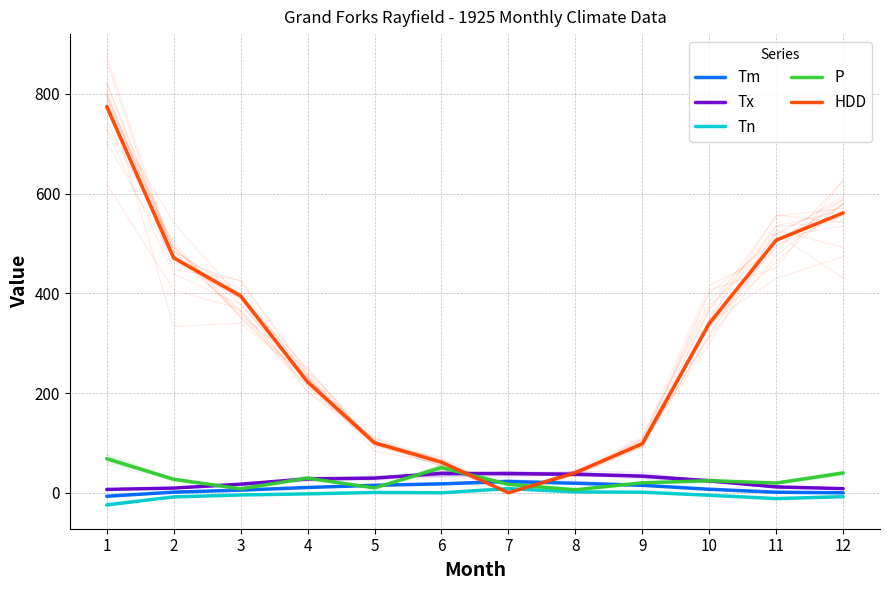

Reading left to right, what are all the values shown in this chart?

Tm: 1=-7.0	2=1.2	3=5.3	4=10.6	5=15.0	6=17.9	7=22.5	8=19.1	9=15.0	10=7.0	11=1.1	12=-0.1
Tx: 1=6.7	2=9.4	3=17.2	4=27.8	5=29.4	6=38.9	7=38.3	8=37.2	9=33.3	10=23.9	11=11.7	12=8.3
Tn: 1=-24.4	2=-8.3	3=-4.4	4=-2.2	5=0.6	6=0.0	7=8.3	8=1.7	9=1.1	10=-5.0	11=-11.7	12=-7.8
P: 1=68.3	2=27.0	3=8.0	4=29.3	5=9.7	6=50.3	7=16.9	8=6.0	9=20.0	10=24.2	11=19.4	12=39.8
HDD: 1=774.4	2=470.9	3=394.7	4=222.0	5=100.3	6=61.3	7=0.0	8=40.1	9=98.4	10=339.7	11=506.6	12=561.1